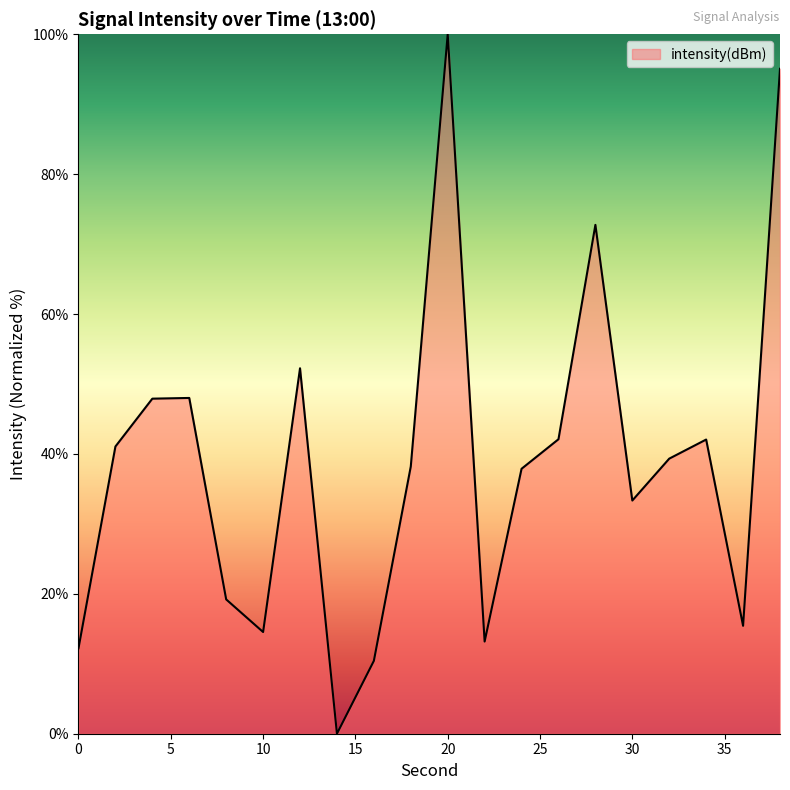

True or false: there are more than 0 points higher than both neighbors.

True